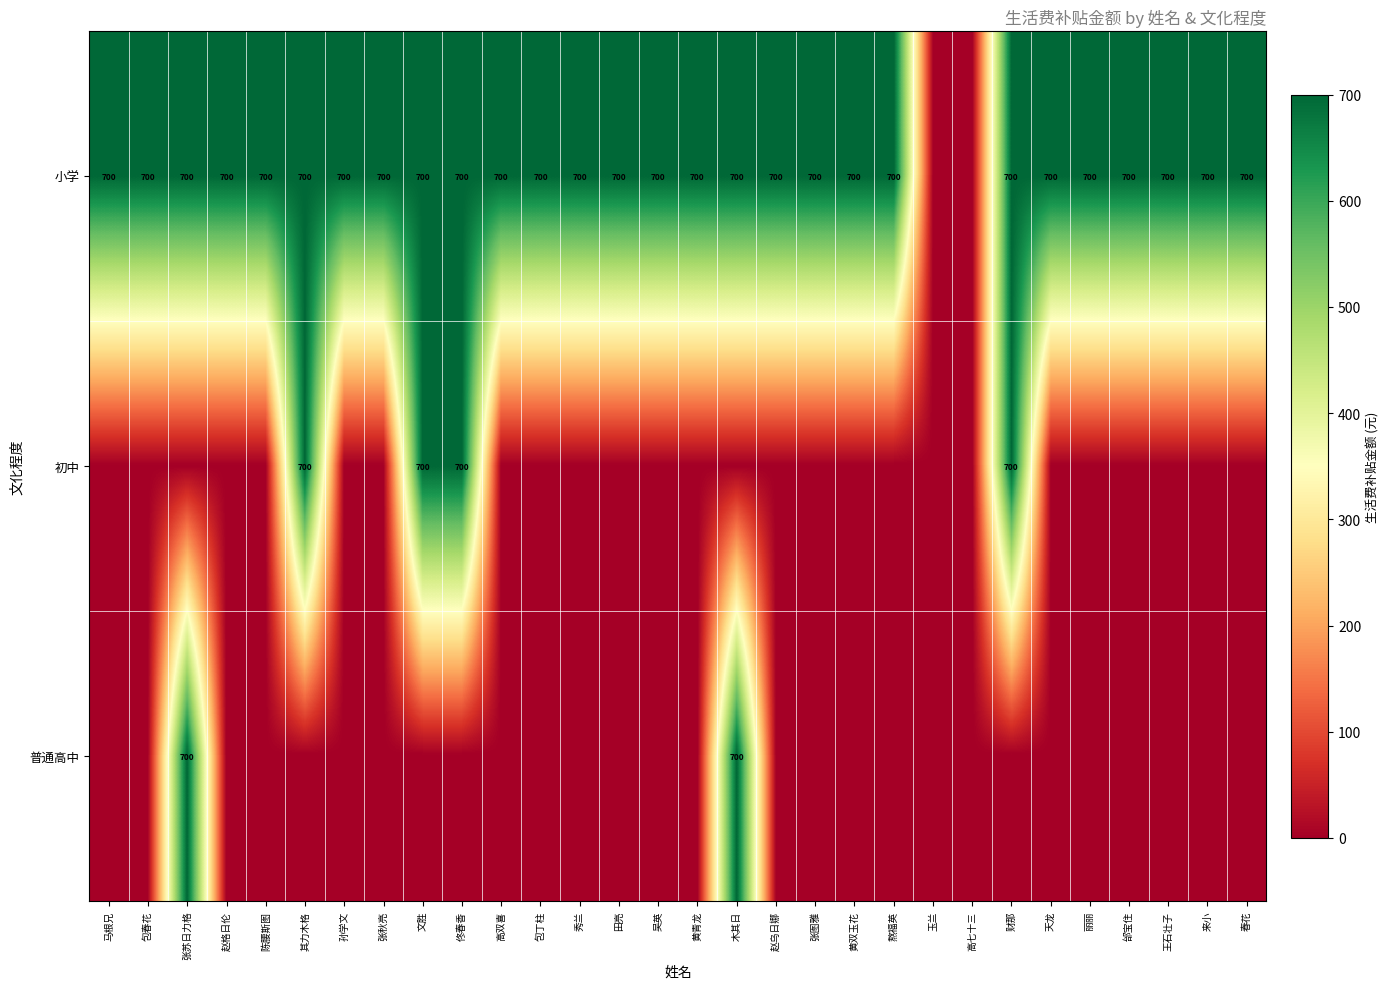

Is it true that 小学 equals 397 at 张图雅?

False